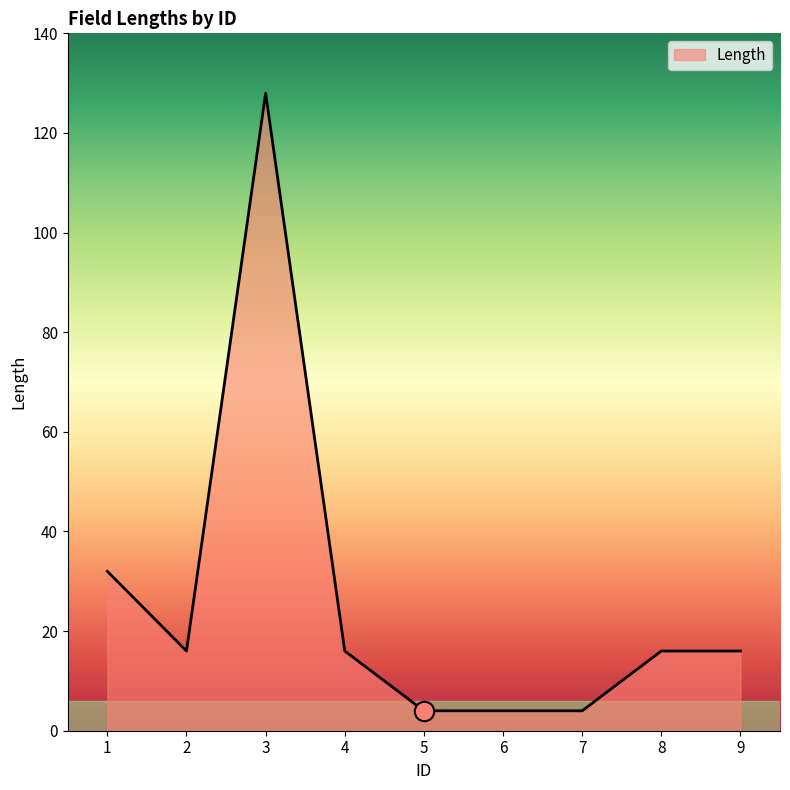

At which category does the data reach its first local peak?

3